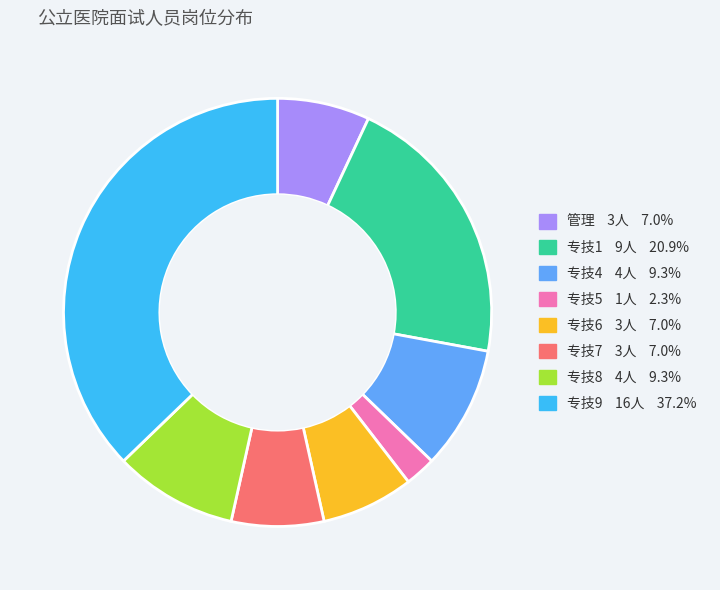

Do 专技8 4人 9.3% and 专技1 9人 20.9% together represent more than half of the pie?

No